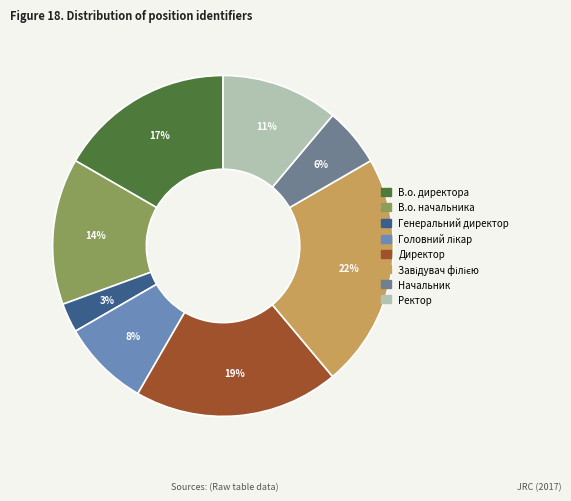

To the nearest percent, what is the difference between the largest and smallest slice percentages?

19%